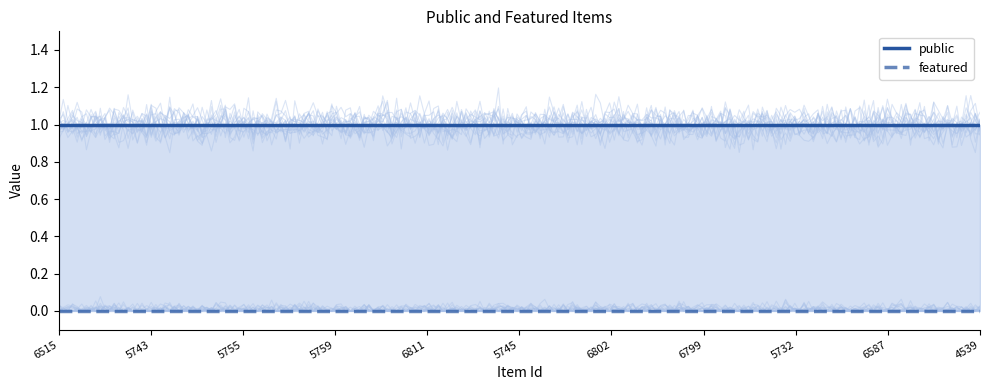

What is the value of the public point at the 5th from the left?

1